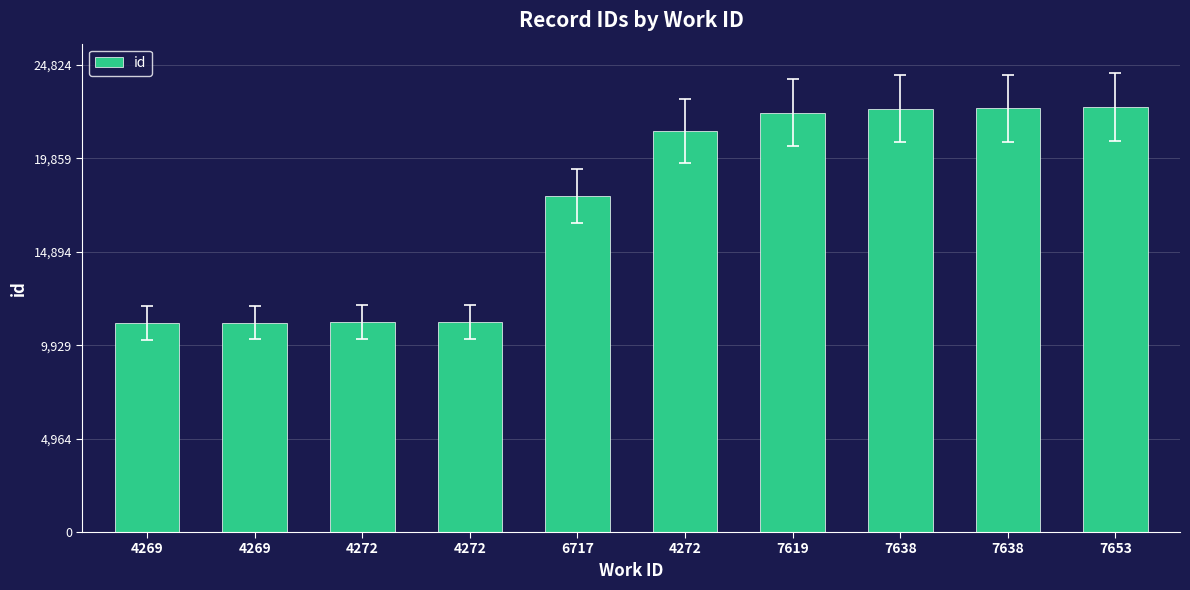

Count the number of categories in the chart.

10